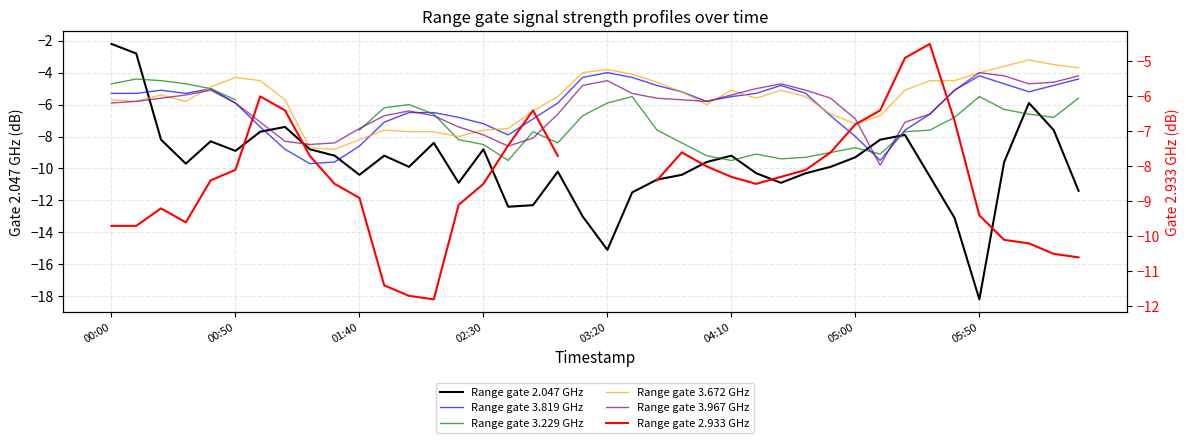

What position from the left is 32?

33